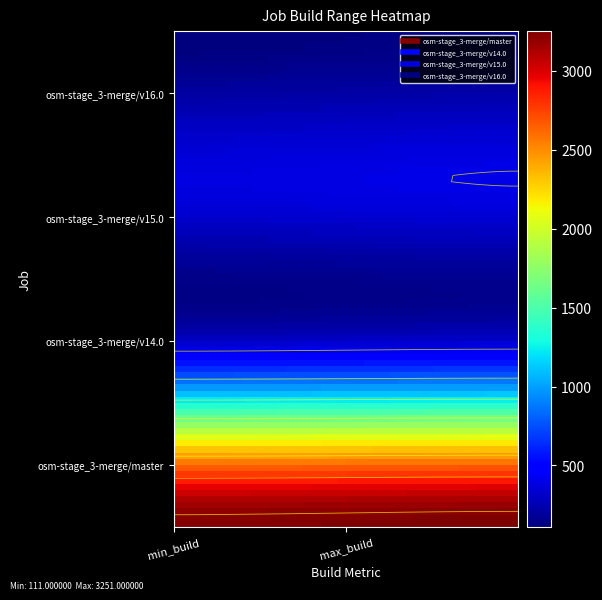

At which category does the chart reach its peak across all series?

1